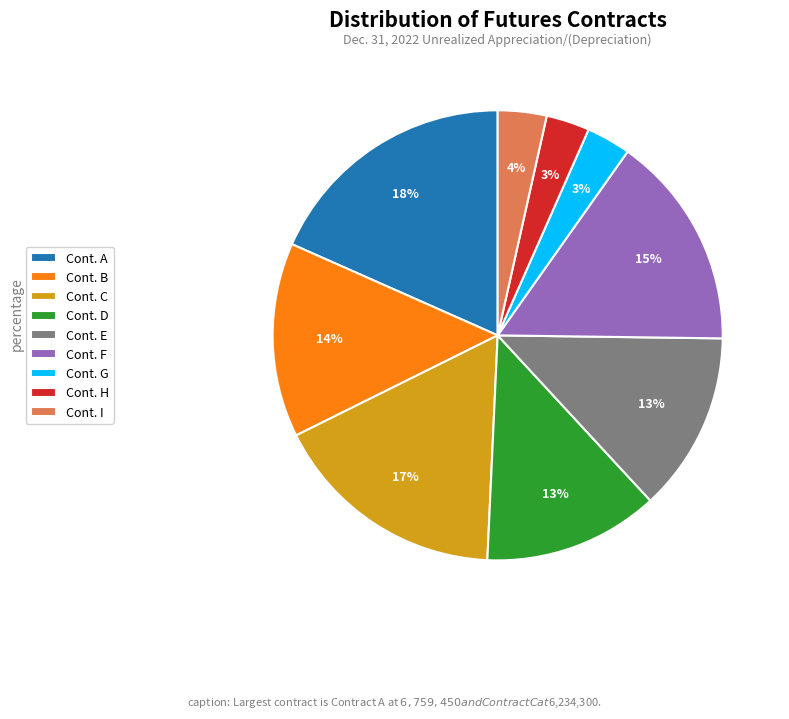

To the nearest percent, what is the average slice percentage?

11%